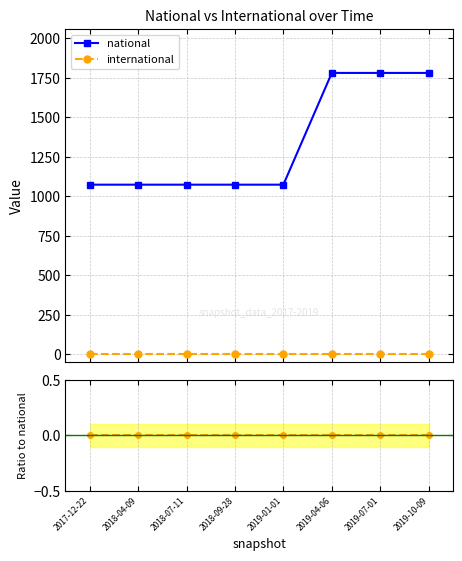

Which series changed the most between 2017-12-22 and 2018-07-11?

national